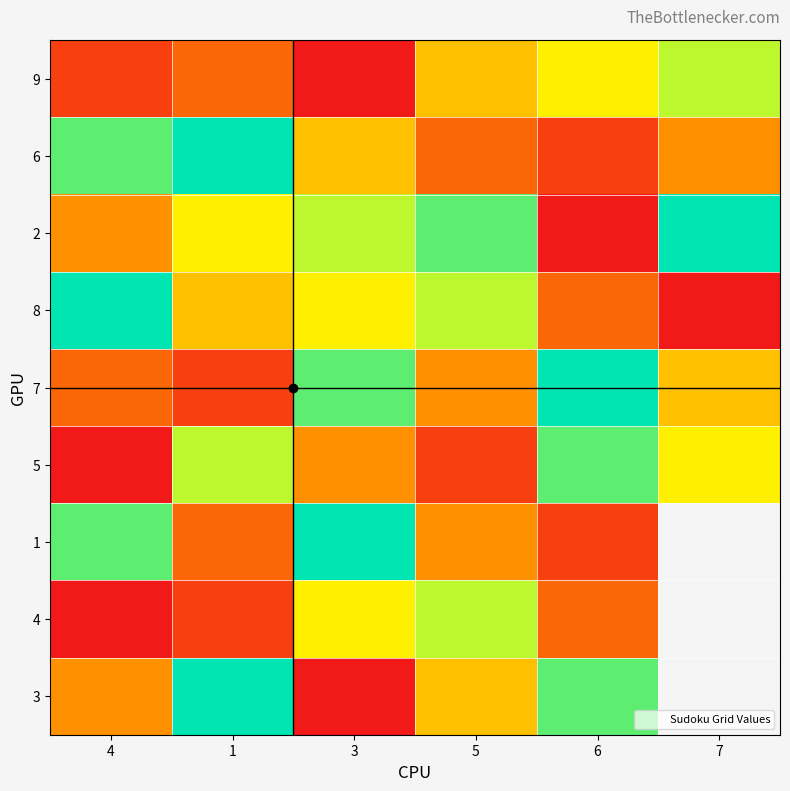

At 7, list the series in order from largest to smallest.

2, 9, 5, 6, 1, 4, 3, 7, 8